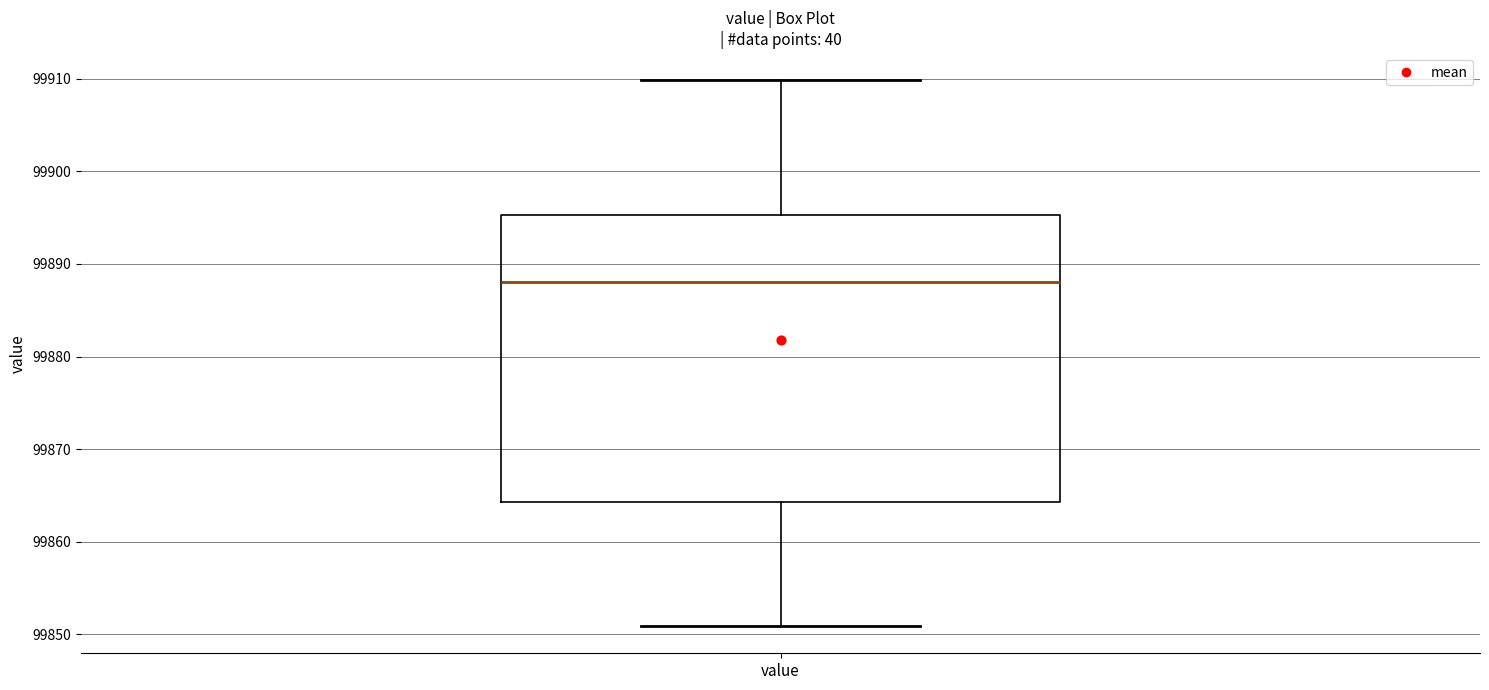

Transcribe this box plot: give where the median line is, the range the box spans, and where the two whiskers end, as read against the y-axis. The values are not printed on the chart, so give them approximately, as read against the axis.

median 99888, box 99864 to 99895, whiskers 99851 to 99910